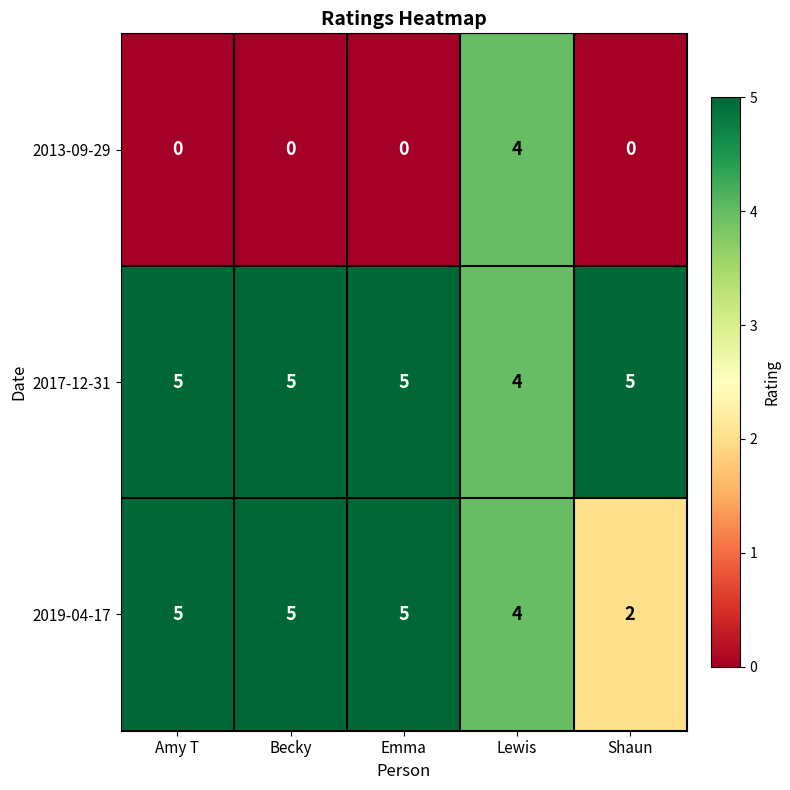

Reading left to right, what are all the values shown in this chart?

2013-09-29: 0	0	0	4	0
2017-12-31: 5	5	5	4	5
2019-04-17: 5	5	5	4	2